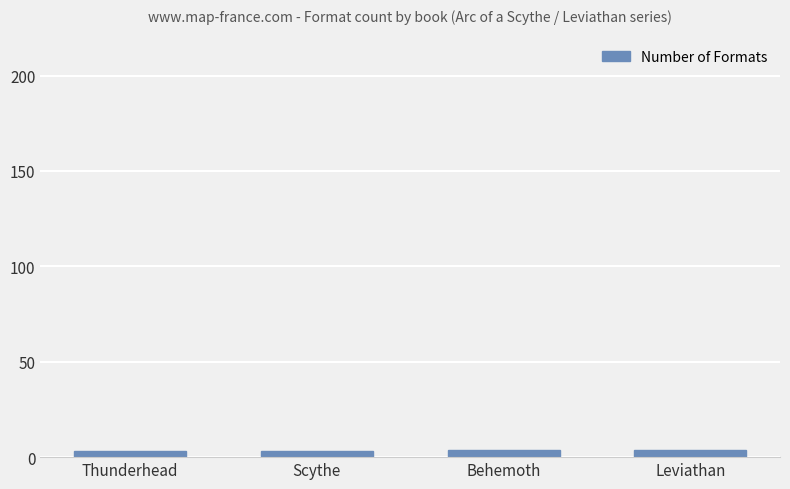

What is the difference between the maximum and minimum values?

1